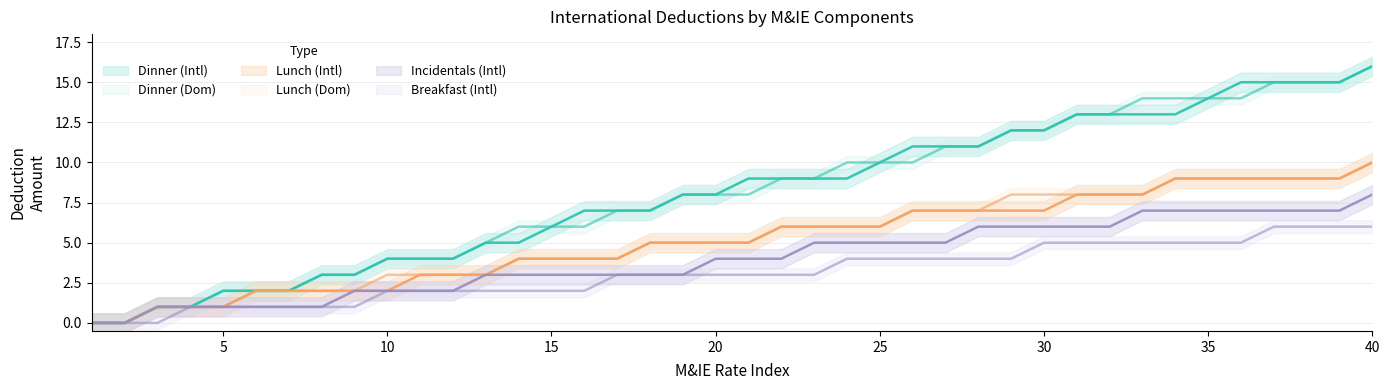

Rank the categories by Dinner (Intl) value from highest to lowest.

40, 36, 37, 38, 39, 35, 31, 32, 33, 34, 29, 30, 26, 27, 28, 25, 21, 22, 23, 24, 19, 20, 16, 17, 18, 15, 13, 14, 10, 11, 12, 8, 9, 5, 6, 7, 3, 4, 1, 2